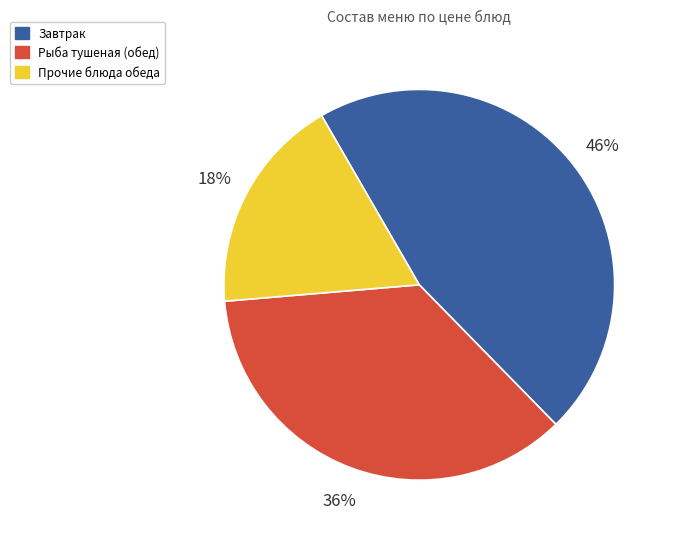

Rank the categories by value from highest to lowest.

Завтрак, Рыба тушеная (обед), Прочие блюда обеда